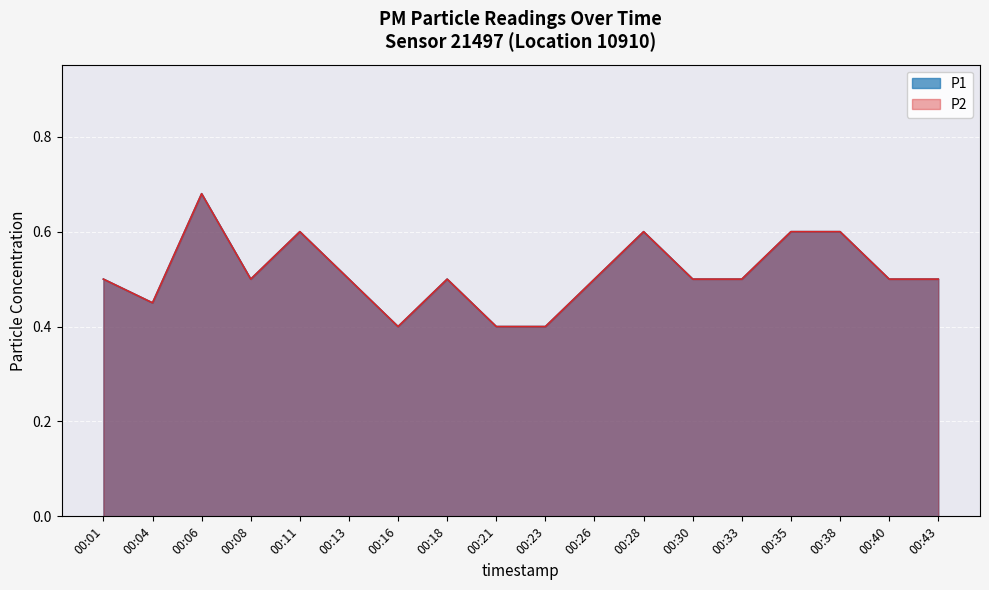

What is the difference between the second highest and second lowest values in the P2 series?

0.2